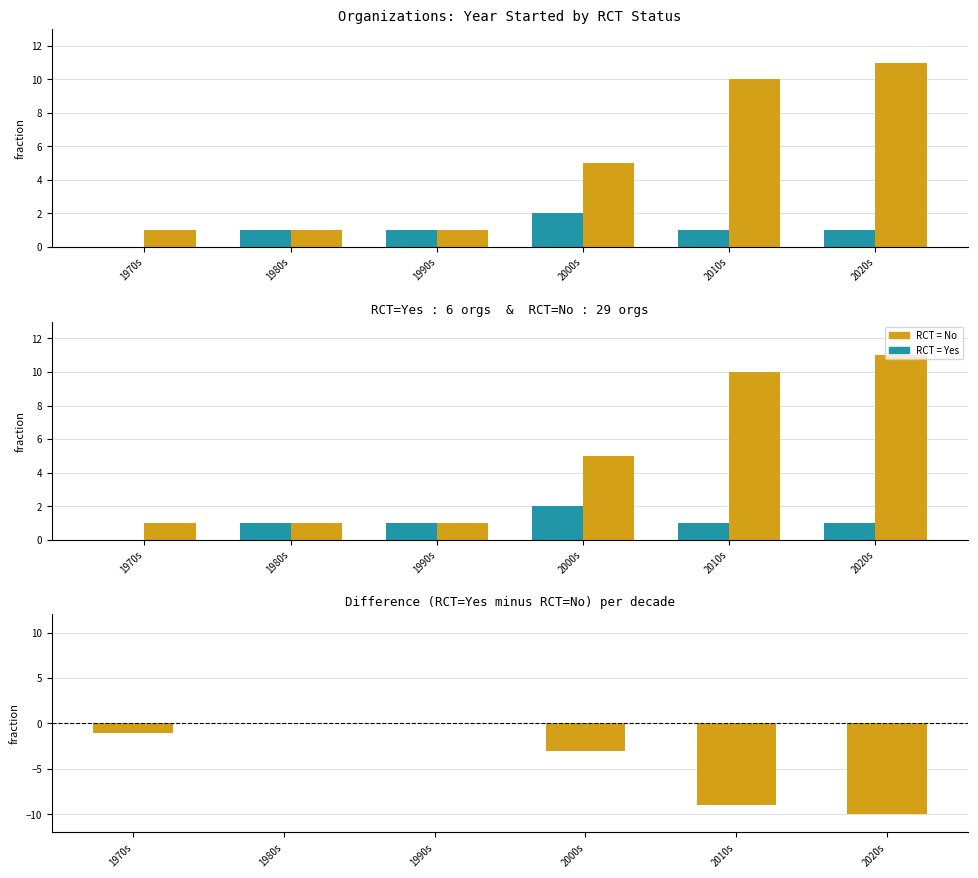

Where does the RCT = Yes series first go above 1?

2000s